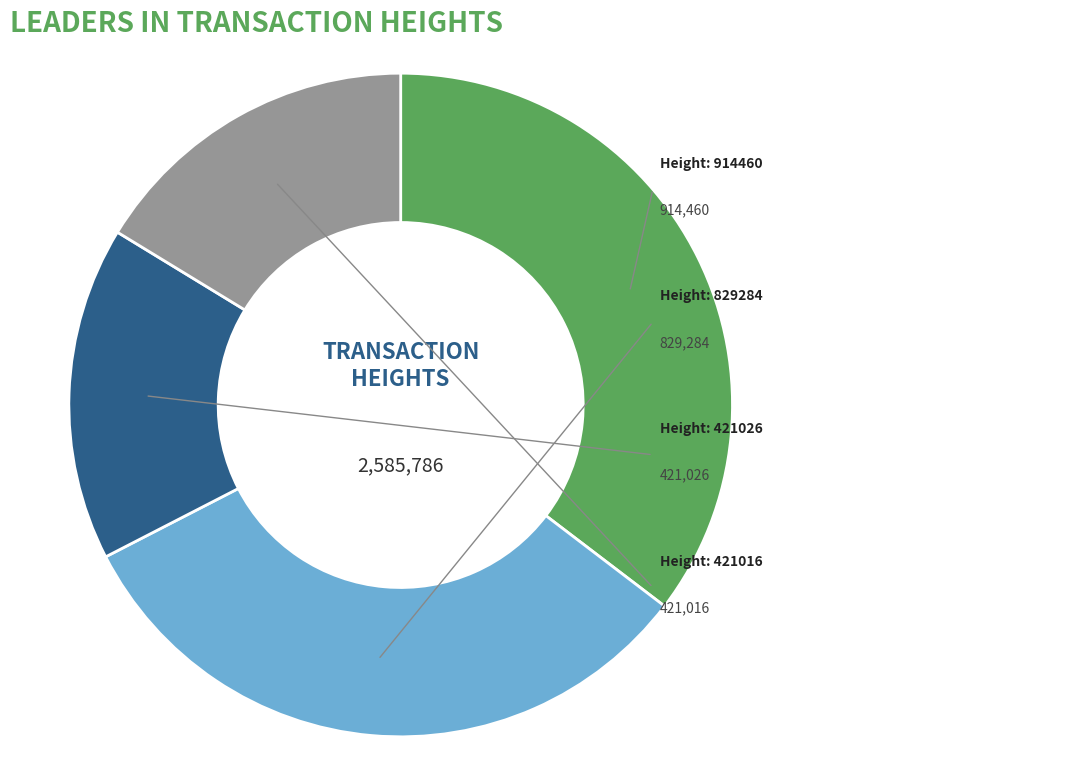

Count the number of slices in the pie.

4